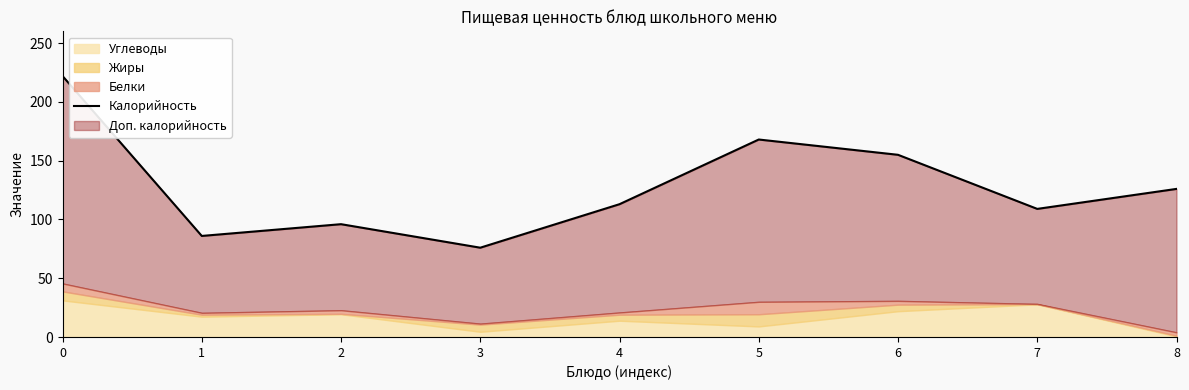

Reading left to right, transcribe all the data shown in this chart.

222	86	96	76	113	168	155	109	126